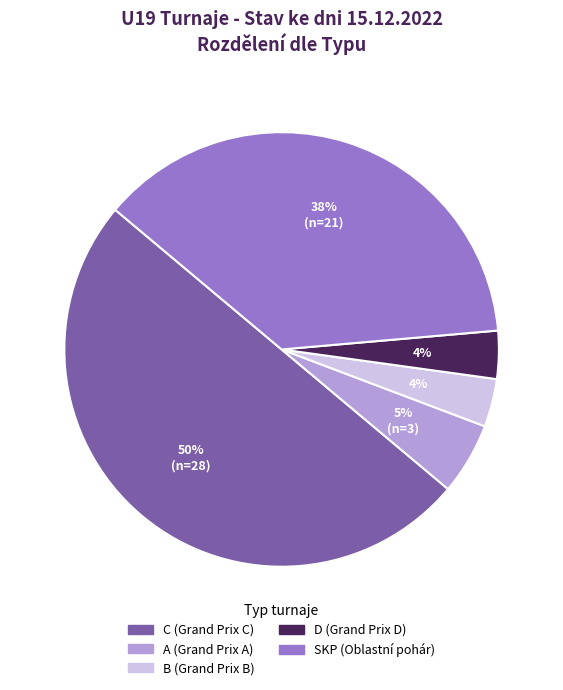

To the nearest percent, what is the combined percentage of A and D?

9%